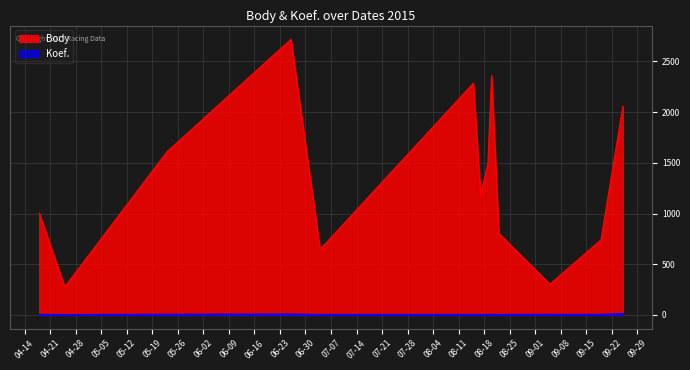

Read the Body value at 2015-09-19.

741